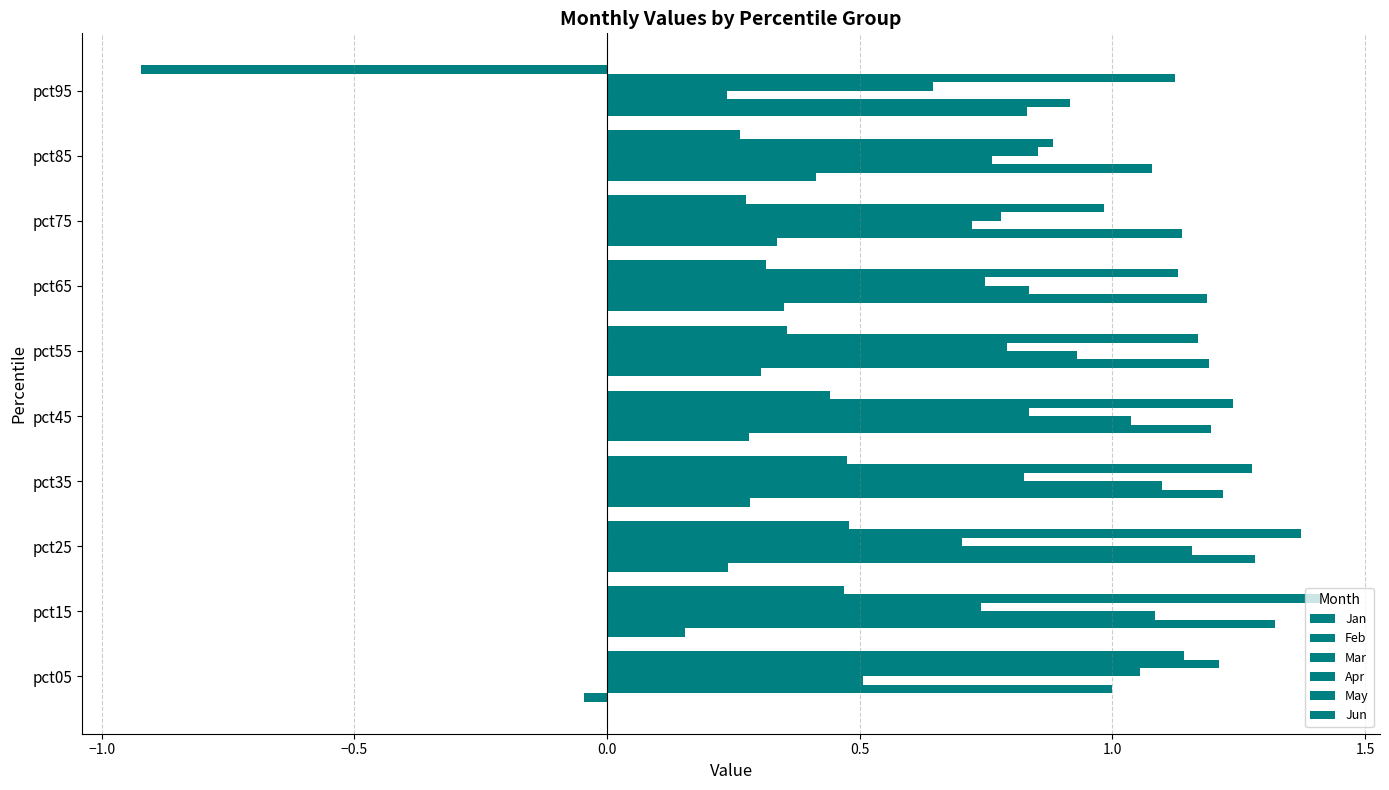

Which series has the largest range (max minus min)?

Jun